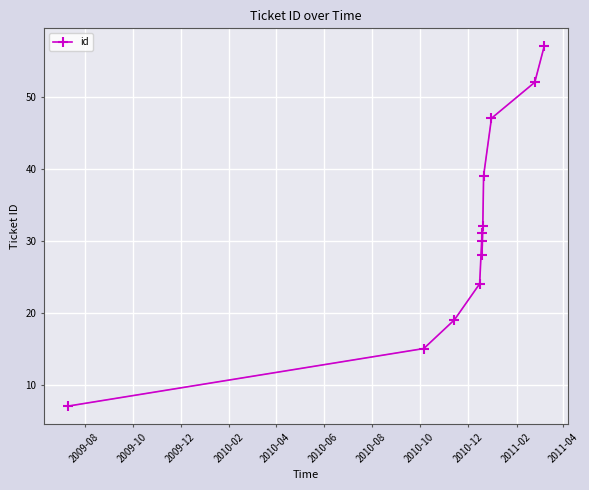

Reading left to right, list all the values displayed in this chart.

7	15	19	24	31	30	28	32	39	47	52	57